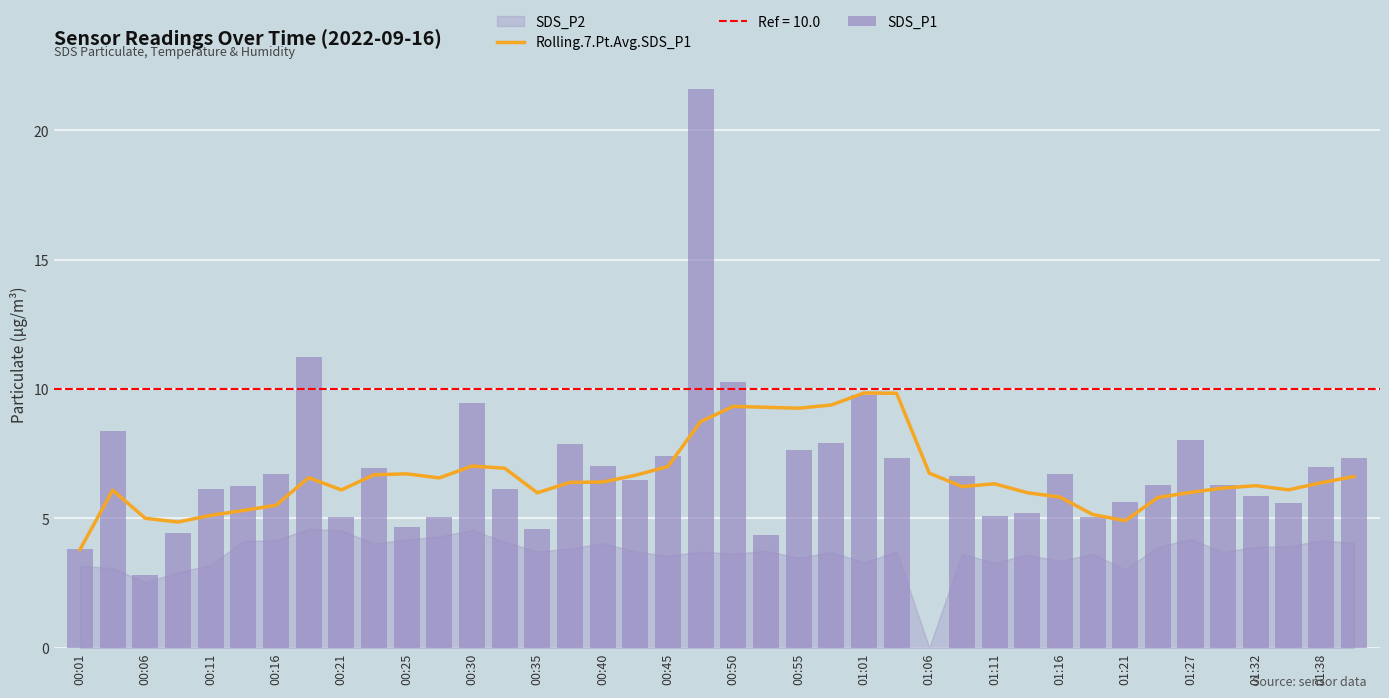

Which category has the lowest value in the Rolling.7.Pt.Avg.SDS_P1 series?

00:01